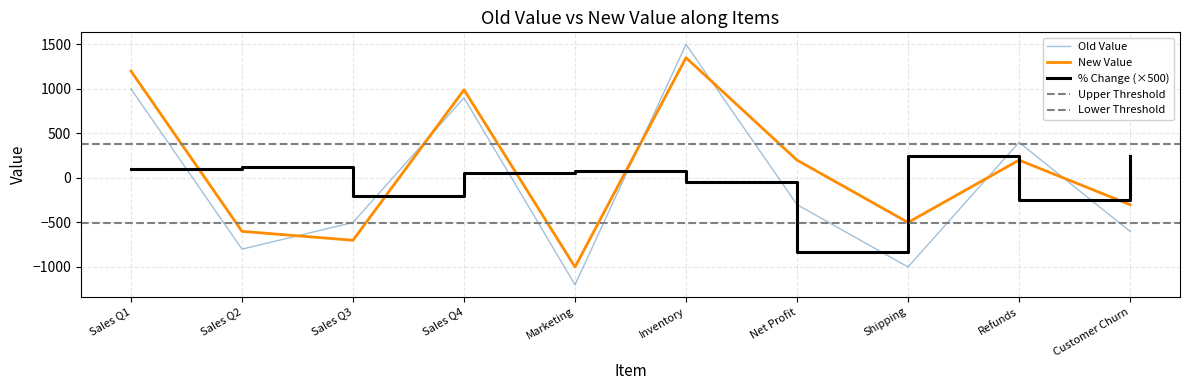

Reading right to left, extract all data points from this chart.

Old Value: Customer Churn=-600.0	Refunds=400.0	Shipping=-1000.0	Net Profit=-300.0	Inventory=1500.0	Marketing=-1200.0	Sales Q4=900.0	Sales Q3=-500.0	Sales Q2=-800.0	Sales Q1=1000.0
New Value: Customer Churn=-300.0	Refunds=200.0	Shipping=-500.0	Net Profit=200.0	Inventory=1350.0	Marketing=-1000.0	Sales Q4=990.0	Sales Q3=-700.0	Sales Q2=-600.0	Sales Q1=1200.0
% Change: Customer Churn=250.0	Refunds=-250.0	Shipping=250.0	Net Profit=-833.3	Inventory=-50.0	Marketing=83.3	Sales Q4=50.0	Sales Q3=-200.0	Sales Q2=125.0	Sales Q1=100.0